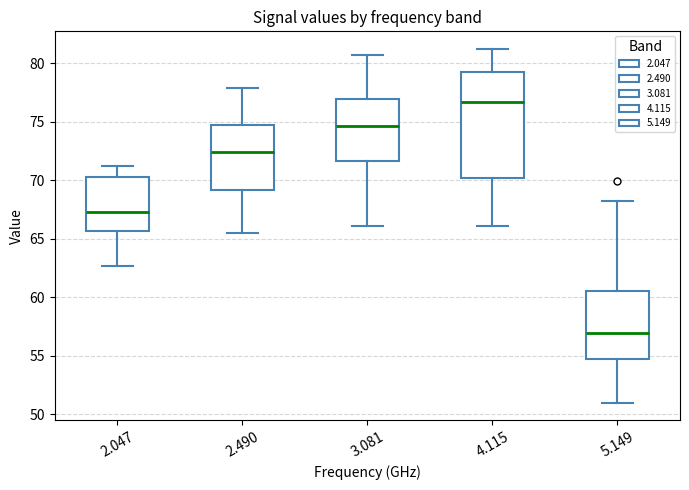

Which box has the highest median line?

4.115